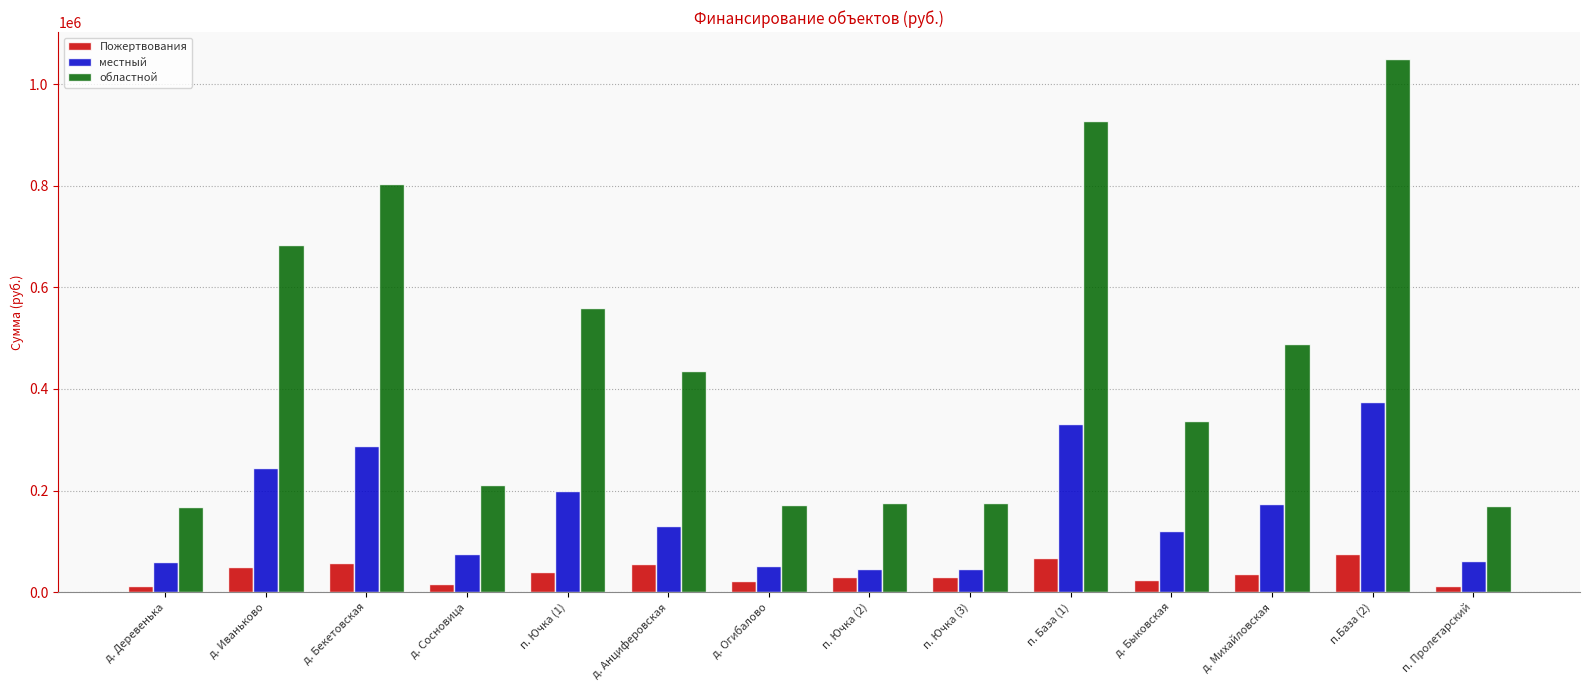

What is the smallest value displayed?

12000.0